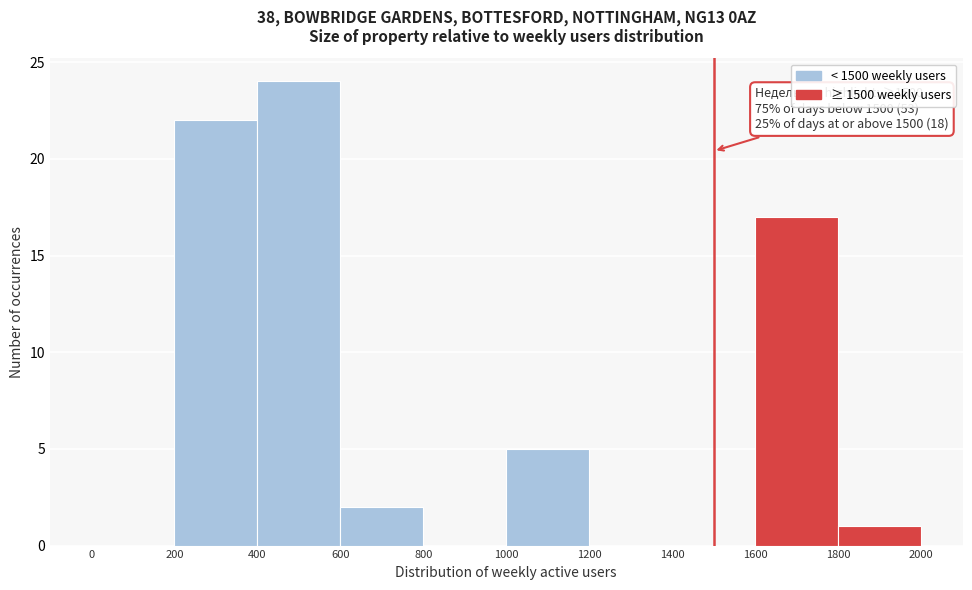

Which range on the x-axis has the tallest bar?

400 to 600